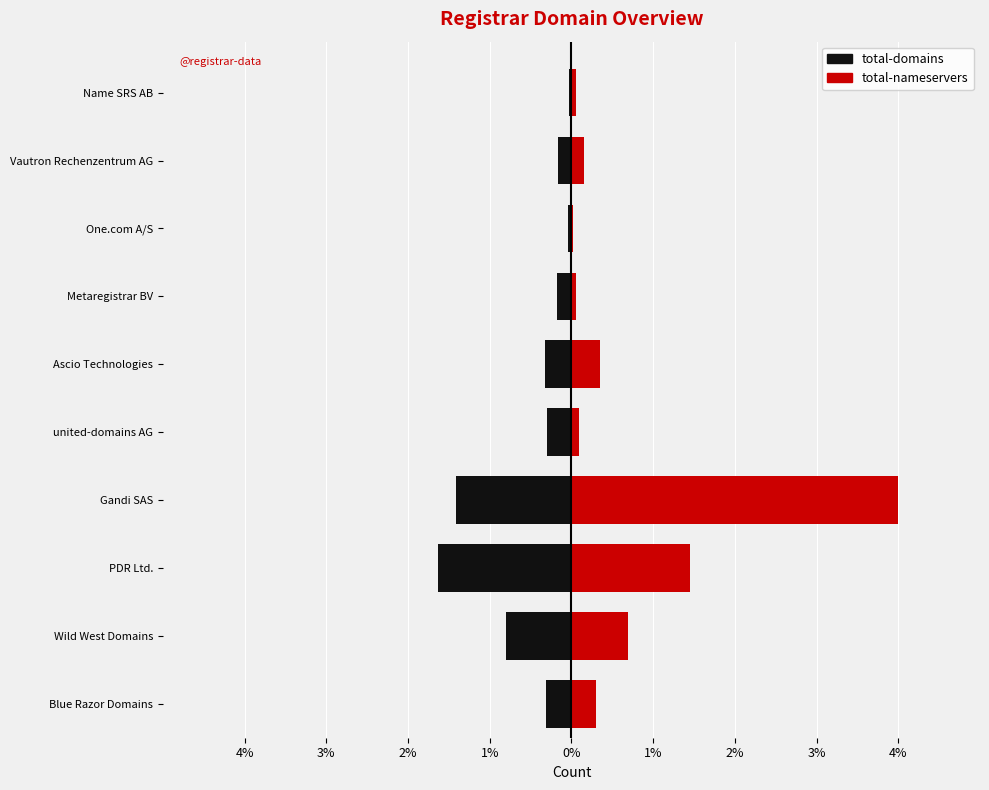

Rank the series by their maximum value, from highest to lowest.

total-nameservers, total-domains